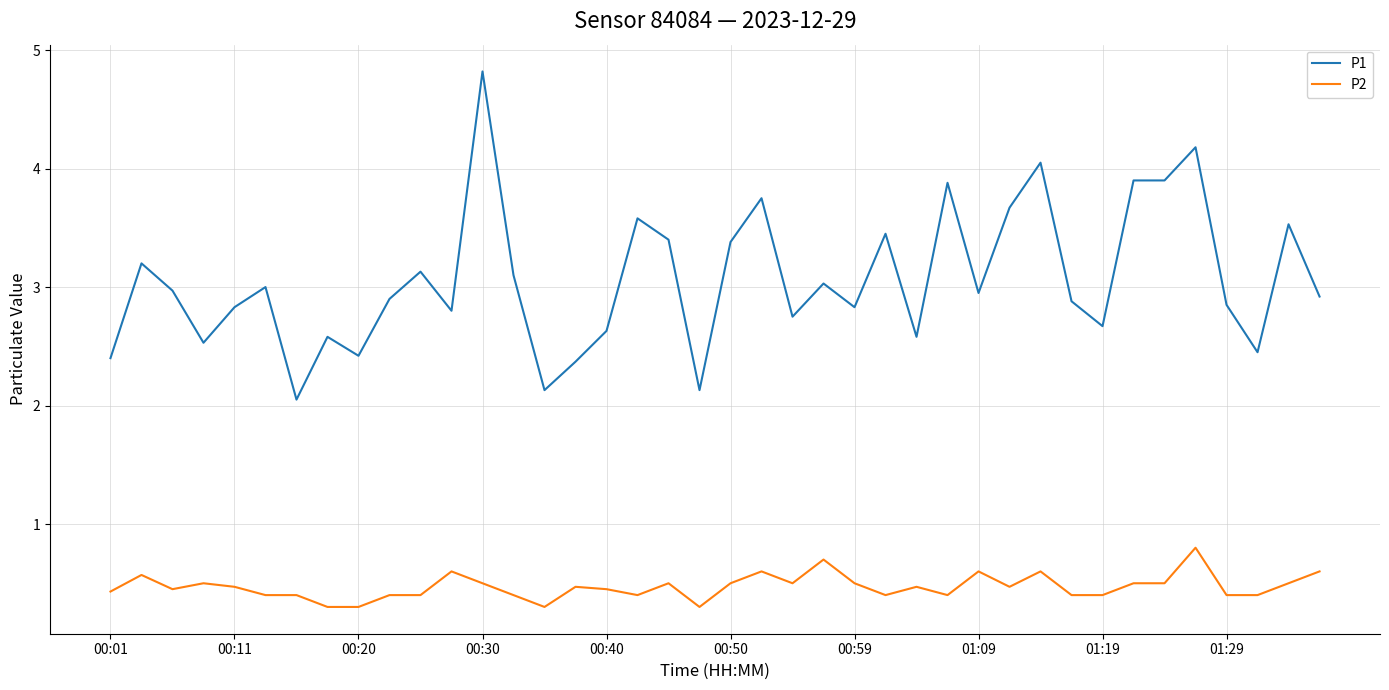

Which series has the largest total across all categories?

P1